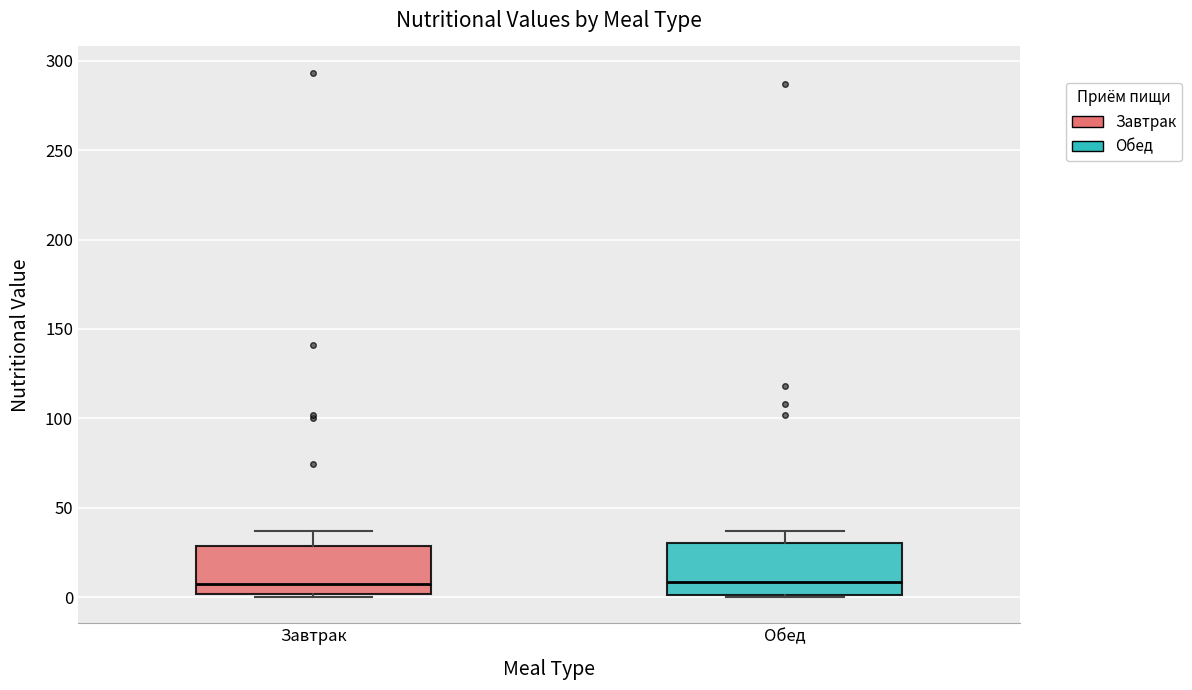

Where does the median line of the box for Завтрак sit on the y-axis? The values are not printed on the chart, so give them approximately, as read against the axis.

5